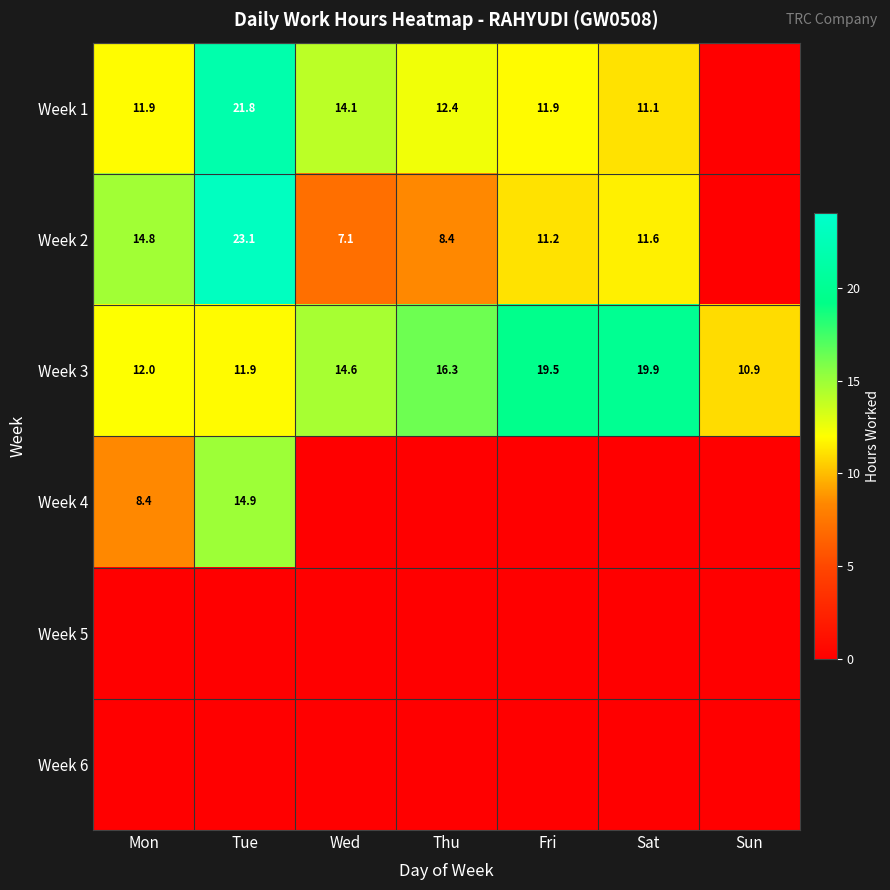

What is the average value of the Week 3 series?

15.0